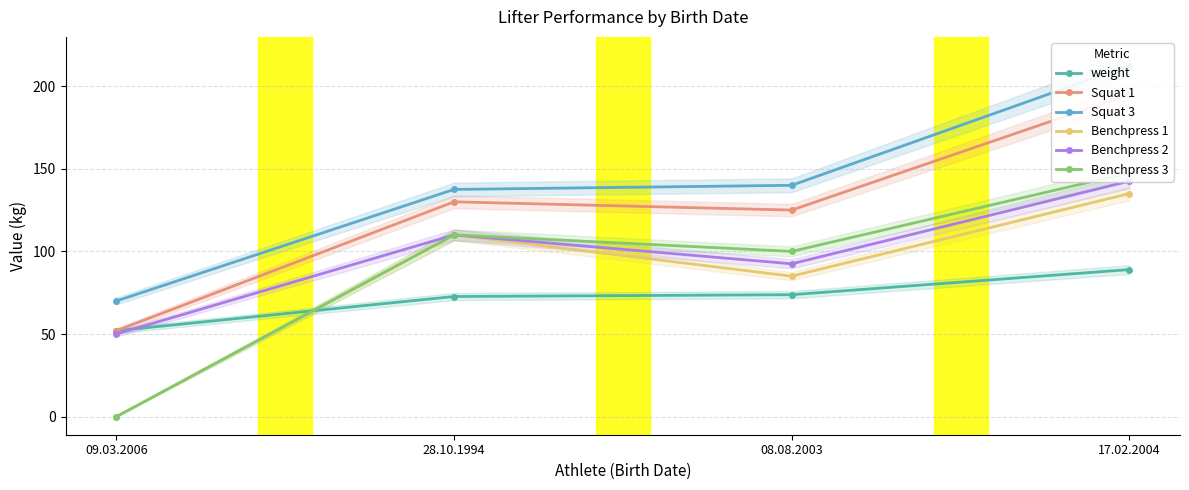

At which label is Benchpress 3 closest to 73?

08.08.2003